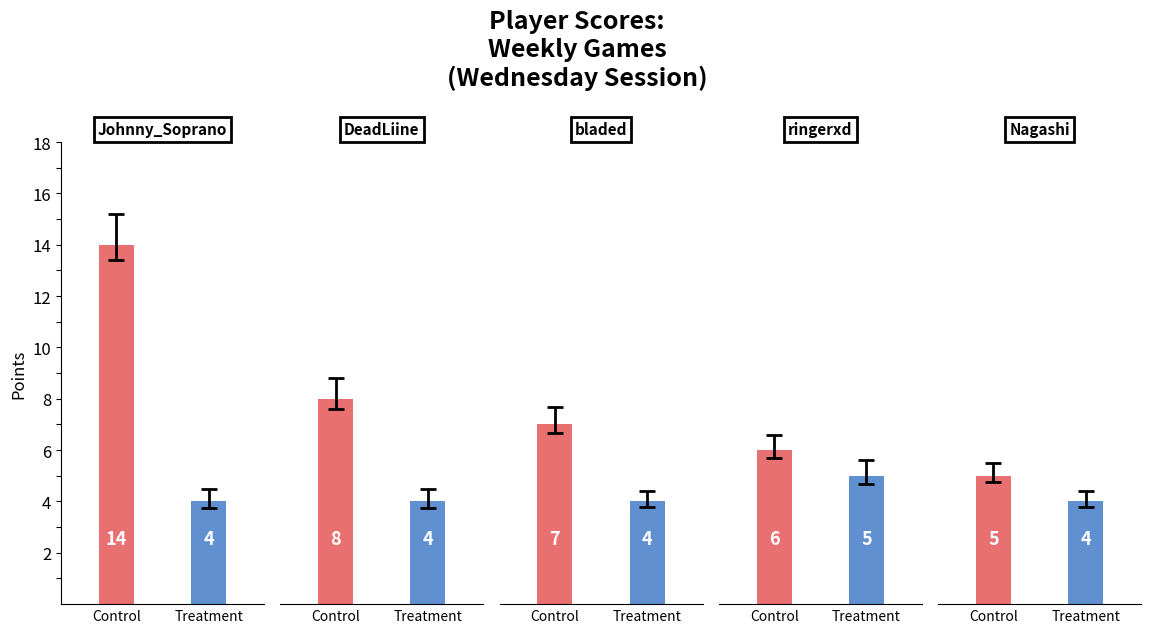

What value does the Control series have at Nagashi?

5